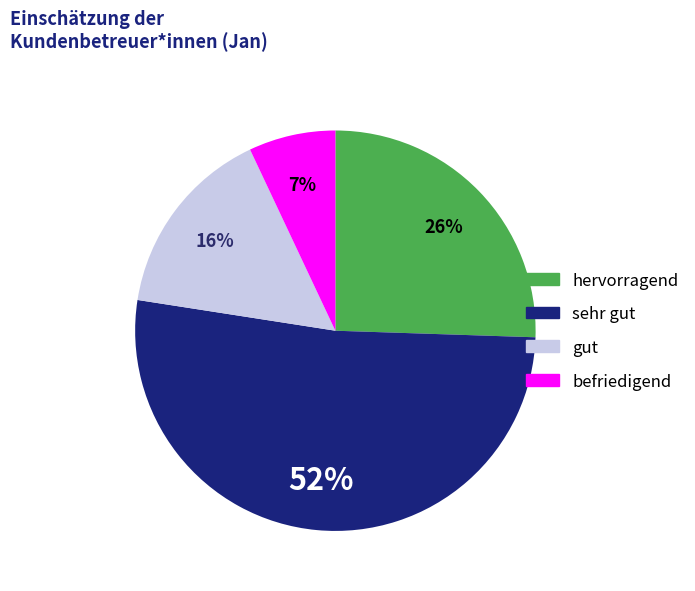

What is the smallest slice in the pie chart?

befriedigend